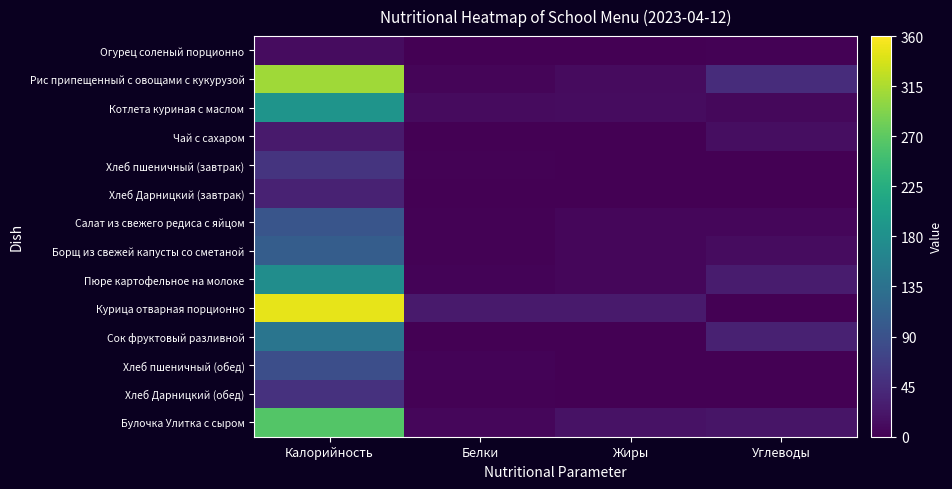

At which label does Курица отварная порционно reach its peak?

Калорийность